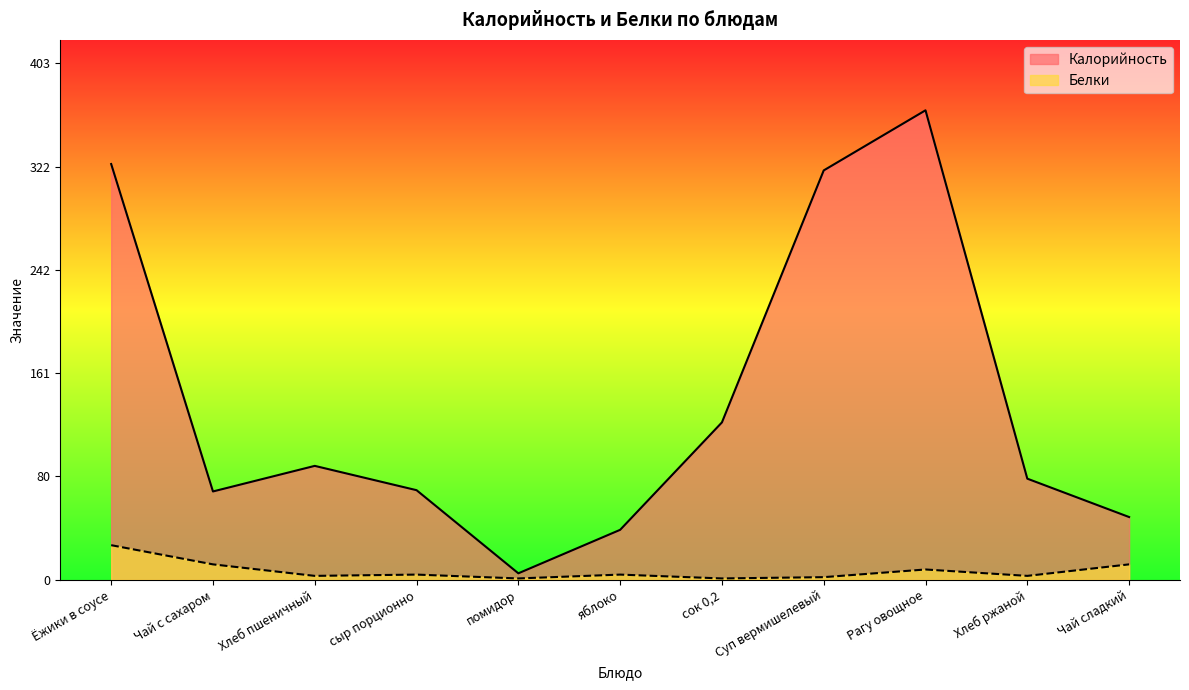

At which category is the sum across all series the highest?

Рагу овощное